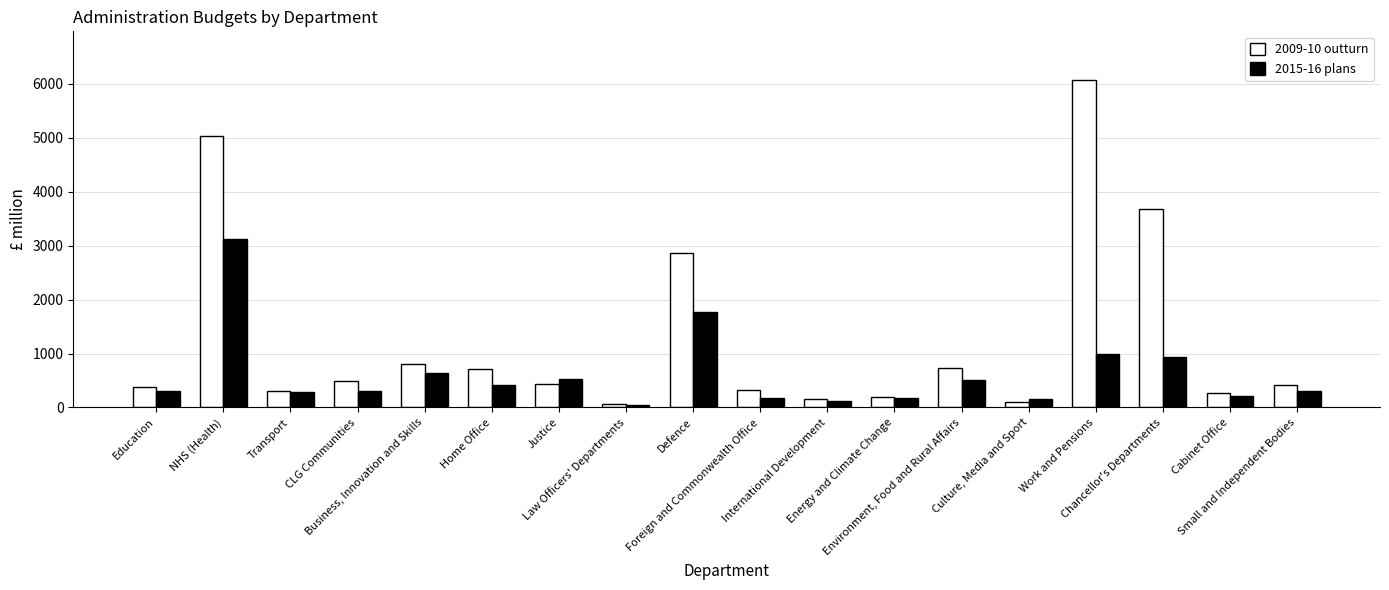

What is the greatest value displayed?

6063